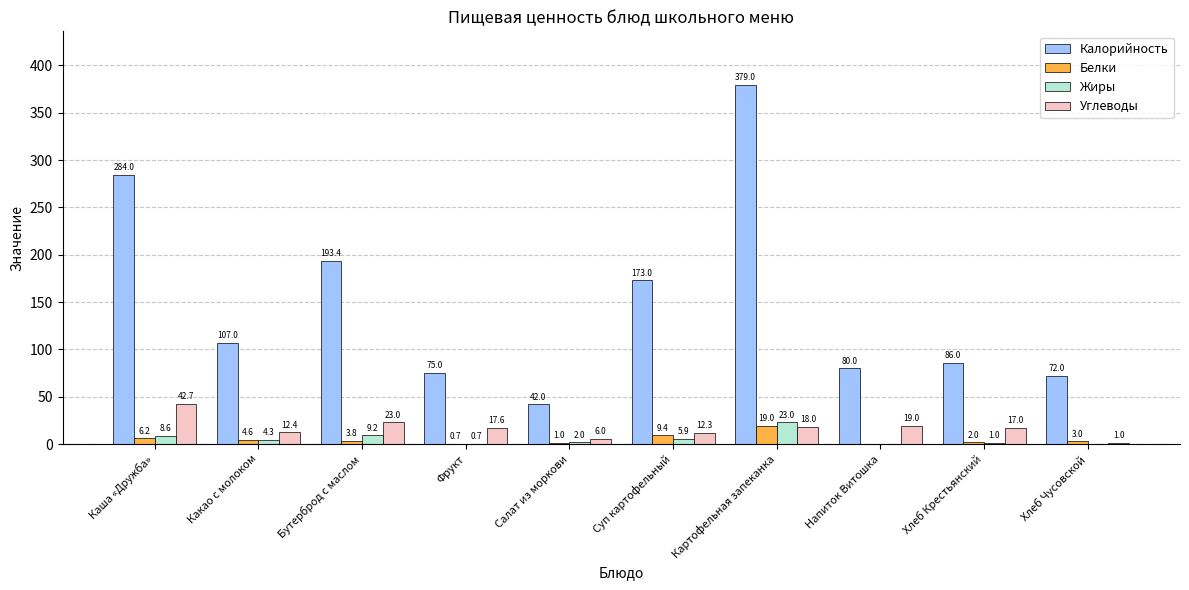

Which series changed the most between Каша «Дружба» and Картофельная запеканка?

Калорийность